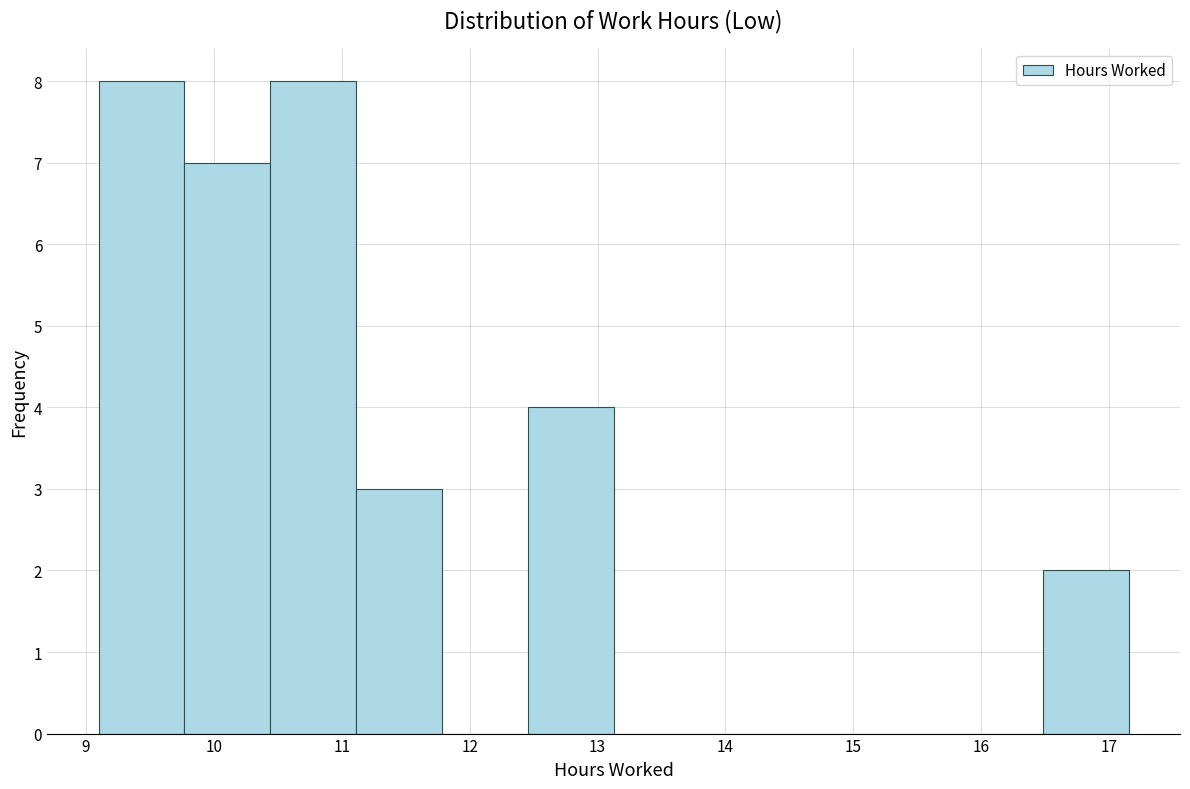

What is the height of the bar covering 10.4 to 11.1 on the x-axis? Neither the bar edges nor the heights are printed on the chart, so give them approximately, as read against the axes.

8